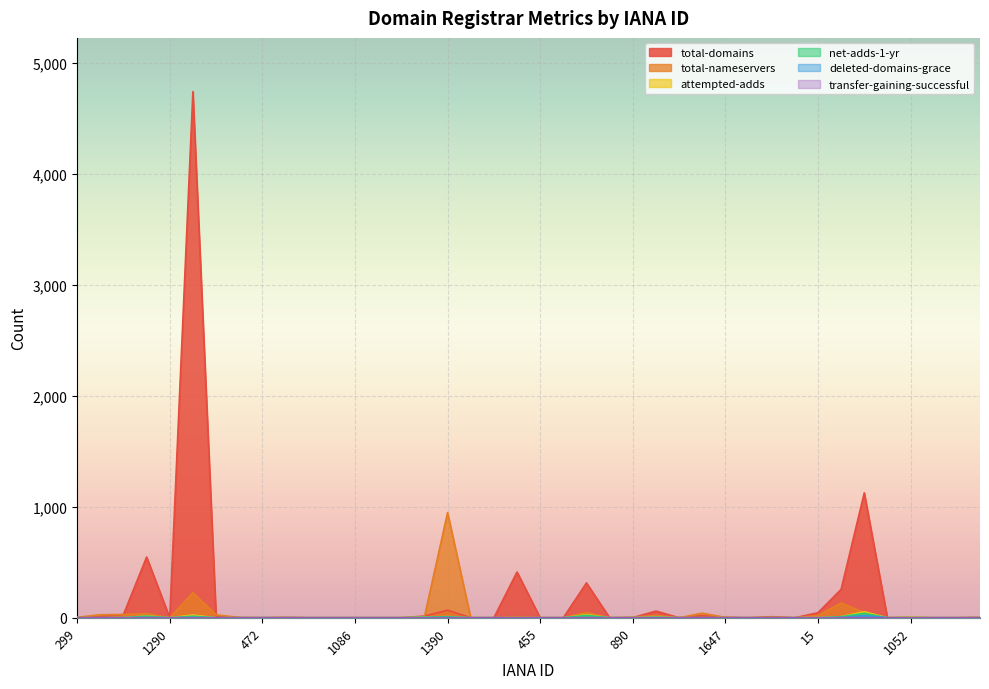

Reading left to right, transcribe all the data shown in this chart.

total-domains: 299=1	1239=11	106=29	1408=547	1290=0	151=4743	113=15	81=0	472=0	1466=2	48=0	134=0	1086=0	100=0	1251=0	1011=15	1390=68	601=0	1464=0	9999=412	455=0	73=0	141=314	1666=0	890=1	1443=60	1376=0	292=18	1647=4	675=0	1257=9	976=0	15=45	1345=256	83=1126	447=0	1052=1	1519=0	10007=0	69=2
total-nameservers: 299=4	1239=27	106=29	1408=37	1290=0	151=225	113=26	81=3	472=0	1466=3	48=0	134=0	1086=0	100=0	1251=0	1011=7	1390=948	601=0	1464=0	9999=8	455=0	73=0	141=47	1666=0	890=4	1443=21	1376=0	292=41	1647=3	675=0	1257=4	976=0	15=20	1345=133	83=46	447=0	1052=4	1519=0	10007=0	69=3
attempted-adds: 299=0	1239=0	106=1	1408=16	1290=0	151=24	113=0	81=0	472=0	1466=0	48=0	134=0	1086=0	100=0	1251=0	1011=7	1390=10	601=0	1464=0	9999=0	455=0	73=0	141=27	1666=0	890=0	1443=6	1376=0	292=0	1647=0	675=0	1257=0	976=0	15=2	1345=9	83=54	447=0	1052=5	1519=0	10007=0	69=0
net-adds-1-yr: 299=0	1239=0	106=1	1408=14	1290=0	151=14	113=0	81=0	472=0	1466=0	48=0	134=0	1086=0	100=0	1251=0	1011=5	1390=9	601=0	1464=0	9999=0	455=0	73=0	141=21	1666=0	890=0	1443=5	1376=0	292=0	1647=0	675=0	1257=0	976=0	15=0	1345=9	83=40	447=0	1052=1	1519=0	10007=0	69=0
deleted-domains-grace: 299=0	1239=0	106=0	1408=0	1290=0	151=1	113=0	81=0	472=0	1466=0	48=0	134=0	1086=0	100=0	1251=0	1011=0	1390=1	601=0	1464=0	9999=0	455=0	73=0	141=1	1666=0	890=0	1443=0	1376=0	292=0	1647=0	675=0	1257=0	976=0	15=0	1345=0	83=20	447=0	1052=0	1519=0	10007=0	69=0
transfer-gaining-successful: 299=0	1239=0	106=0	1408=1	1290=0	151=0	113=0	81=0	472=0	1466=0	48=0	134=0	1086=0	100=0	1251=0	1011=0	1390=0	601=0	1464=0	9999=0	455=0	73=0	141=0	1666=0	890=0	1443=0	1376=0	292=0	1647=0	675=0	1257=0	976=0	15=0	1345=1	83=0	447=0	1052=0	1519=0	10007=0	69=0